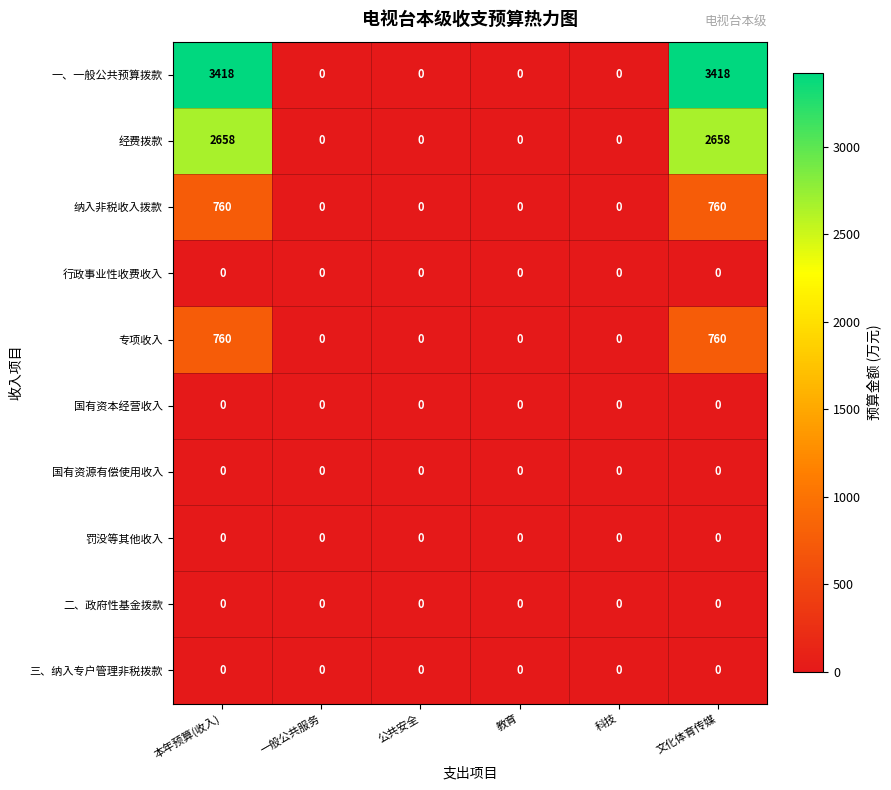

What is the difference between the maximum and minimum values in the 纳入非税收入拨款 series?

760